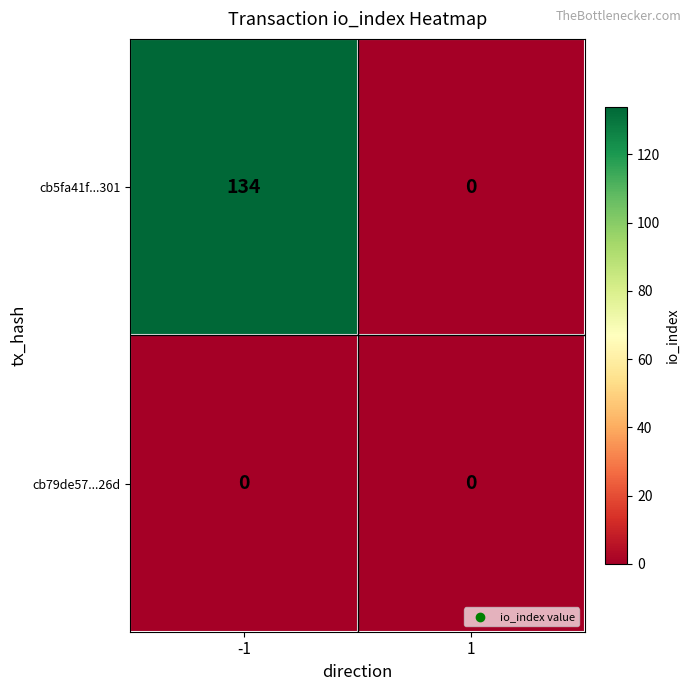

At -1, list the series in order from largest to smallest.

cb5fa41f...301, cb79de57...26d